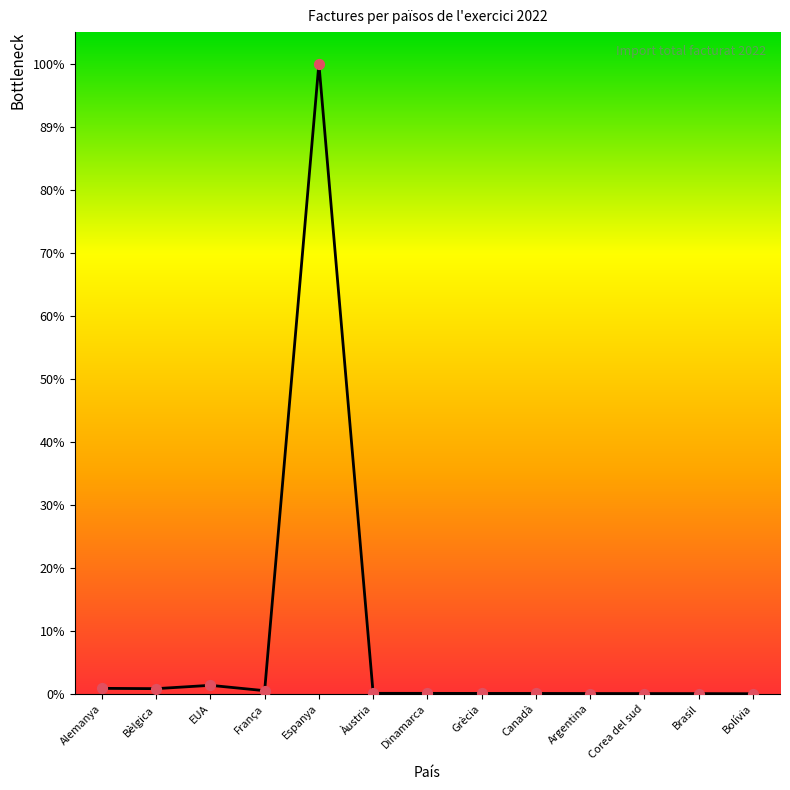

Is this an area chart (filled region under the line)?

Yes